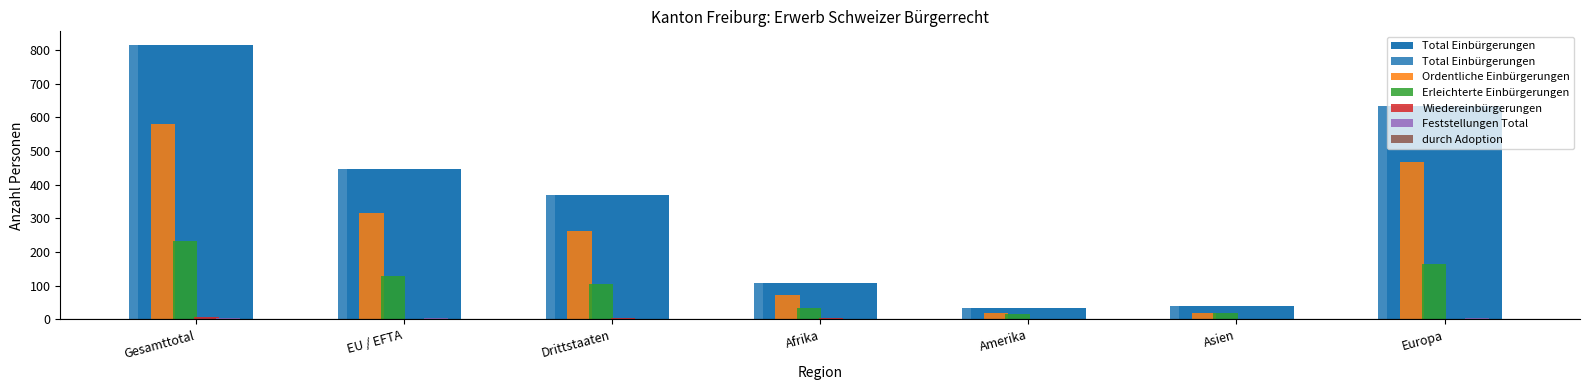

Are the bars horizontal?

No